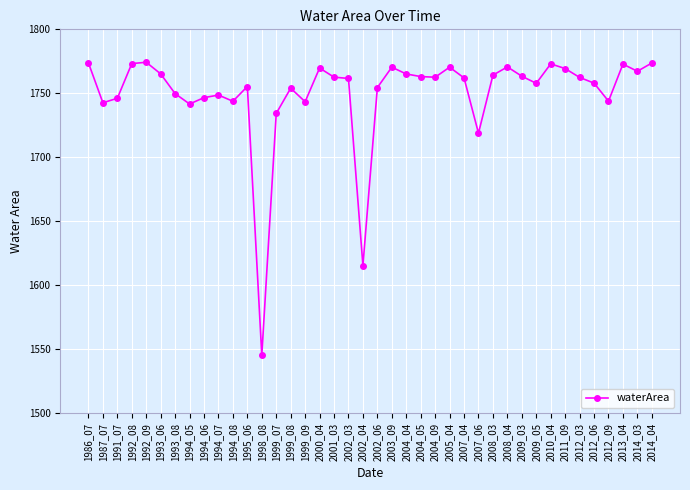

Count the number of categories in the chart.

40